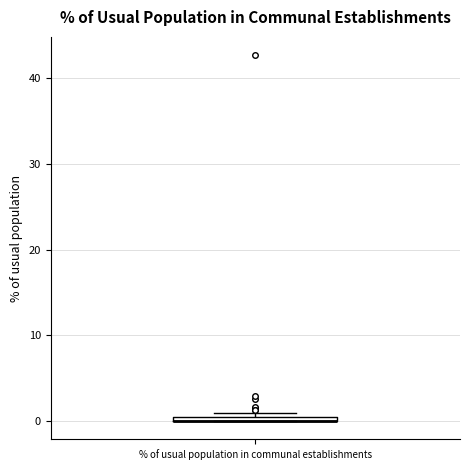

Where is the lower edge of the box for % of usual population in communal establishments on the y-axis? The values are not printed on the chart, so give them approximately, as read against the axis.

0